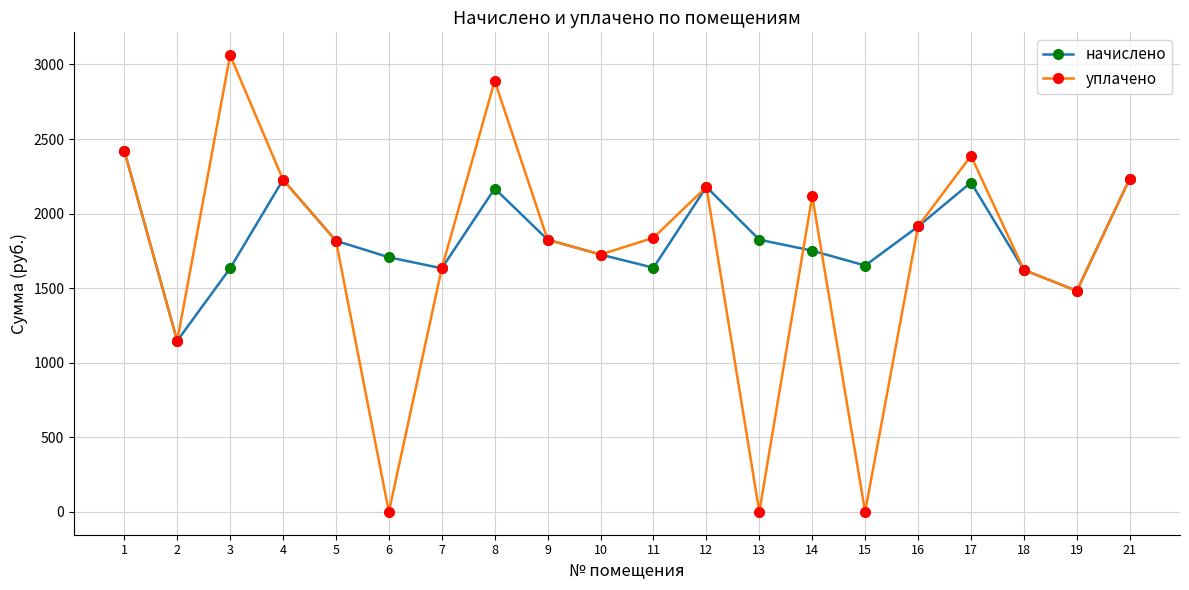

Which series has the widest spread of values?

уплачено